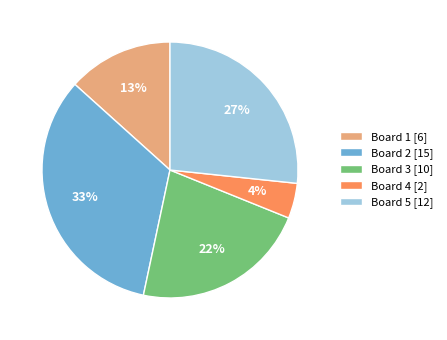

To the nearest percent, what is the difference between the Board 4 and Board 2 slice percentages?

29%